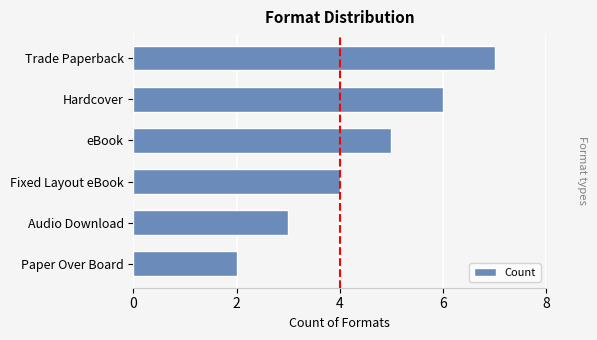

What is the smallest value displayed?

2